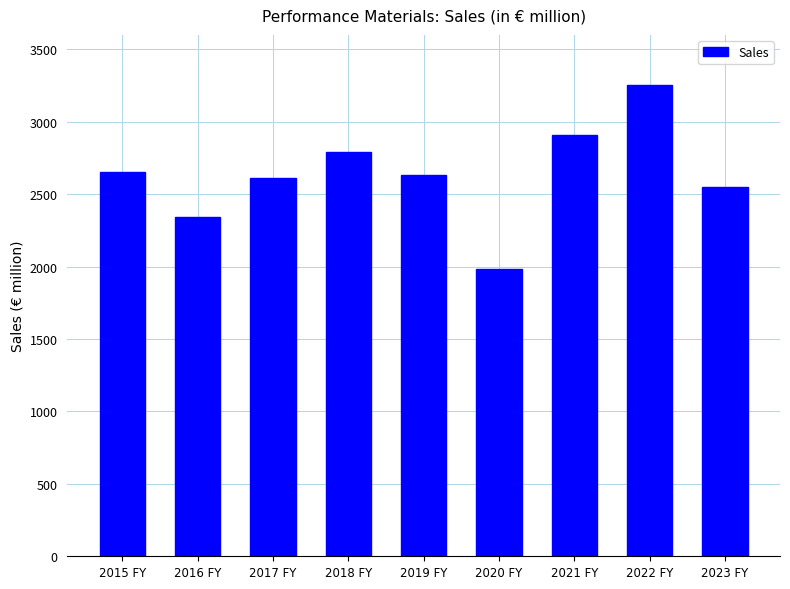

What is the change in value from 2015 FY to 2022 FY?

+600.0